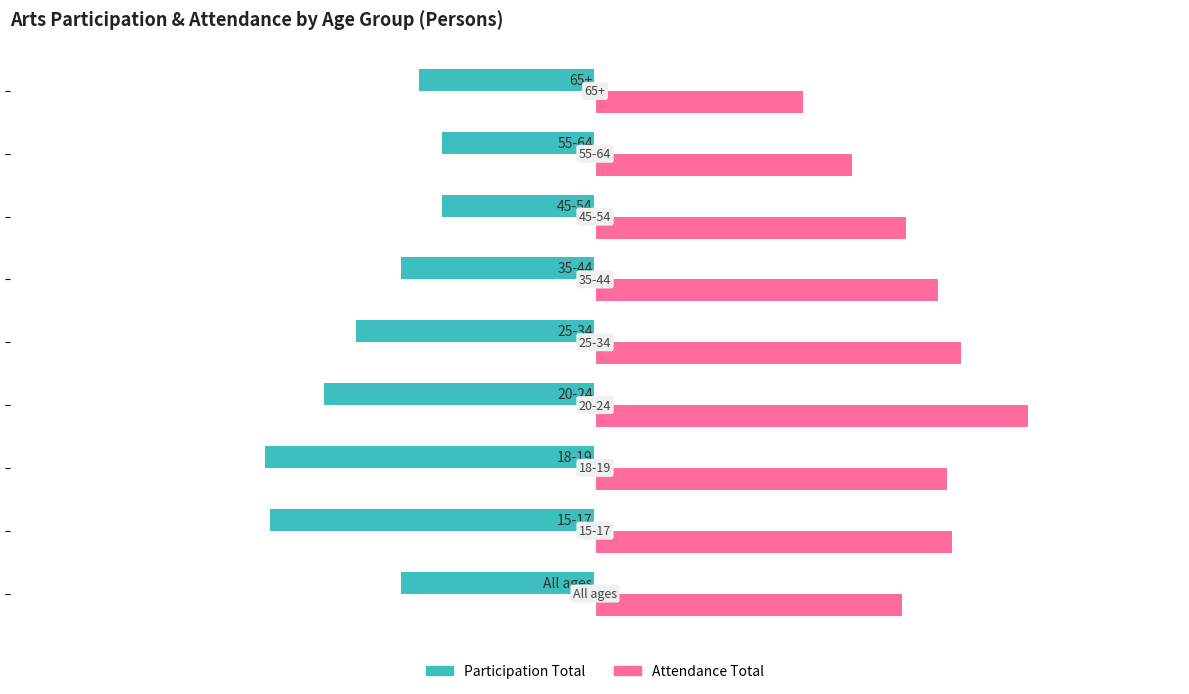

Which series has the largest range (max minus min)?

Attendance Total